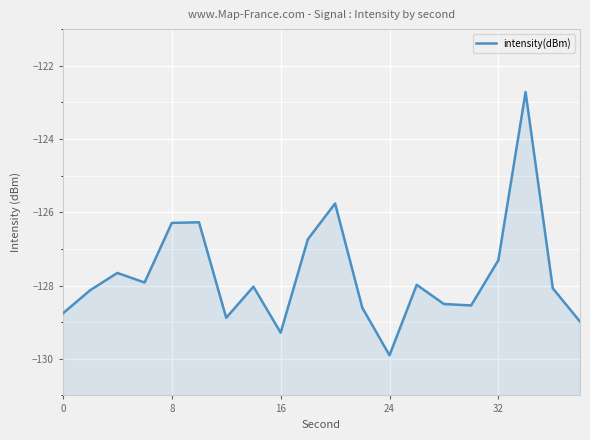

What is the smallest value displayed?

-129.9